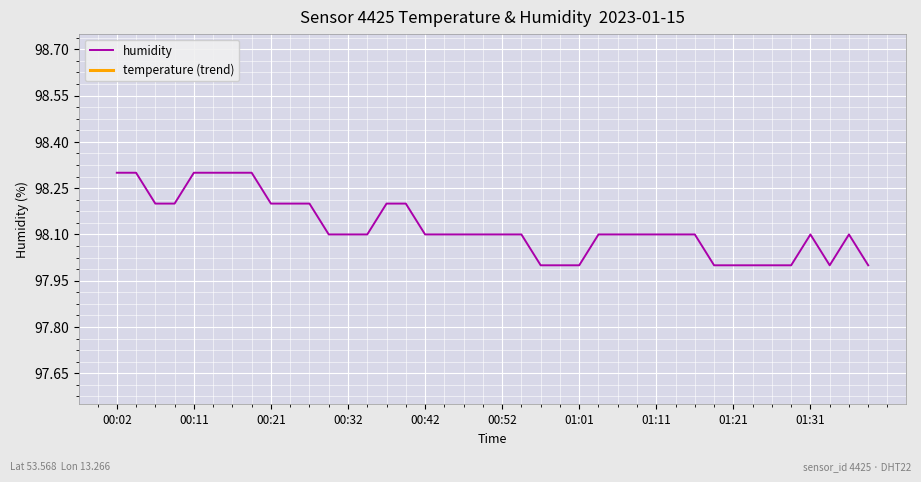

True or false: temperature (trend) has more than 1 interior local peaks.

False